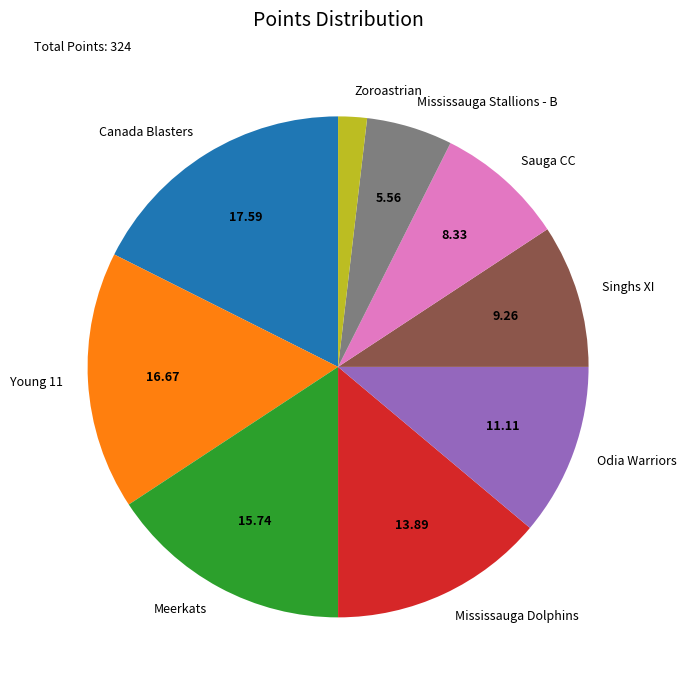

Is the sum of Young 11 and Zoroastrian greater than half?

No